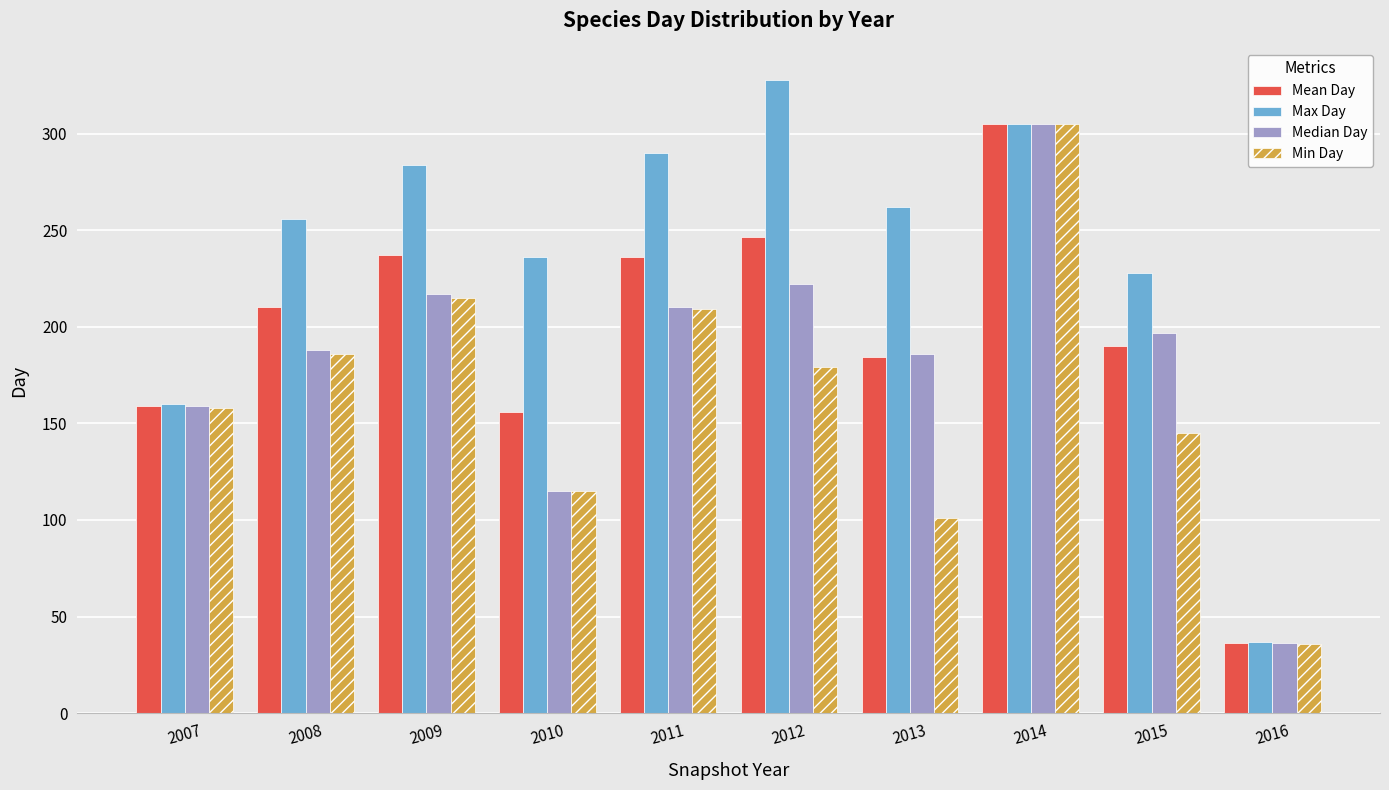

Where does the Median Day series first go above 197?

2009